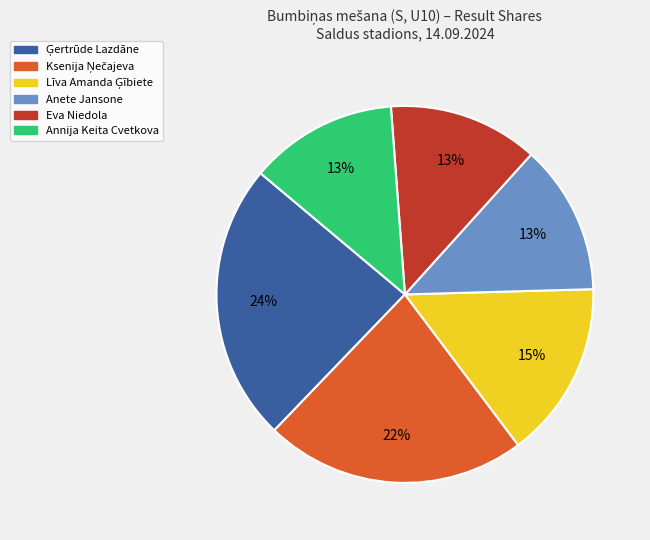

To the nearest percent, what is the difference between the largest and smallest slice percentages?

11%